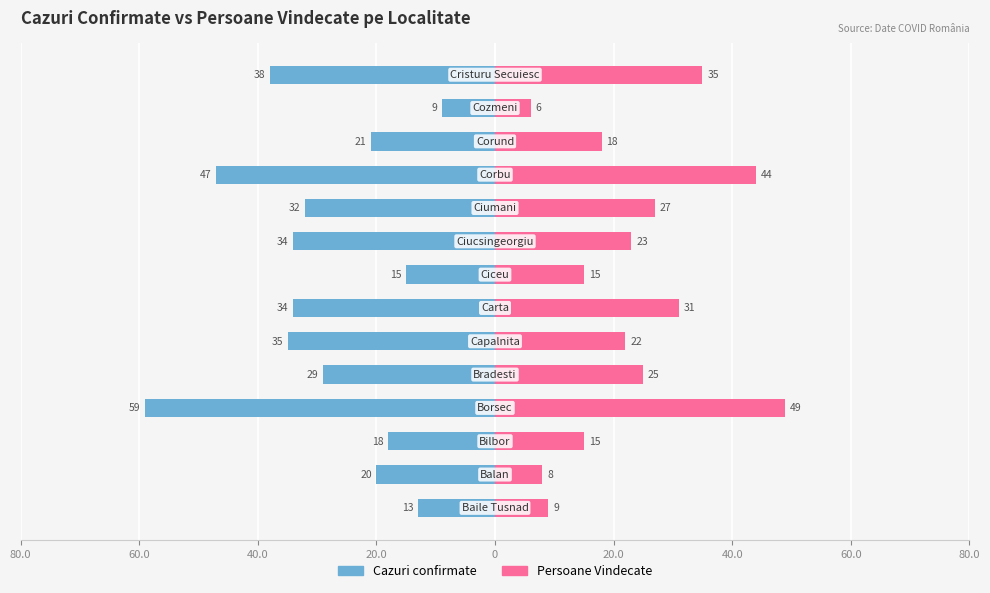

How many bars are there in total?

28